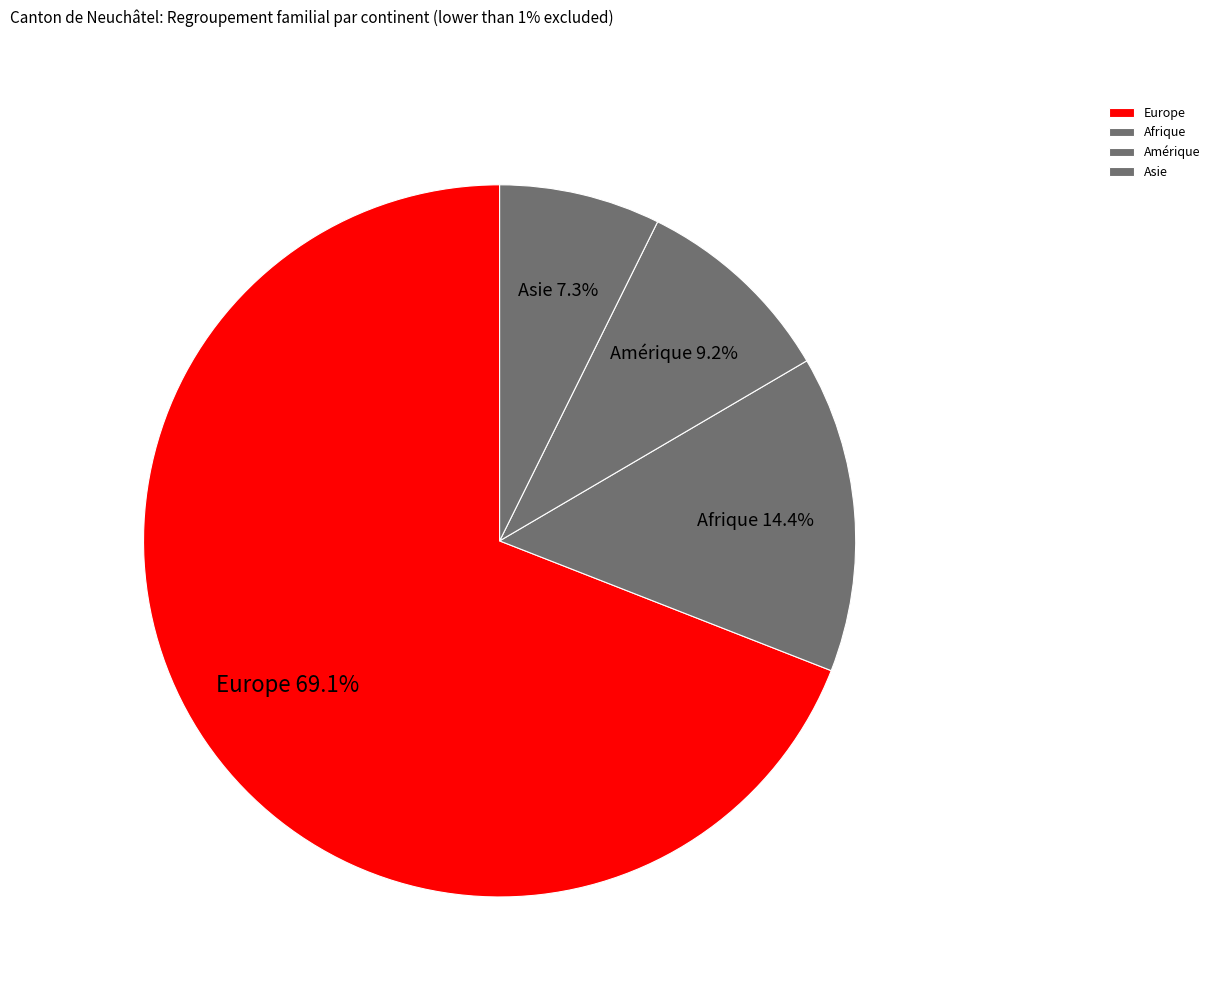

What percentage is the Europe slice, to the nearest percent?

69%